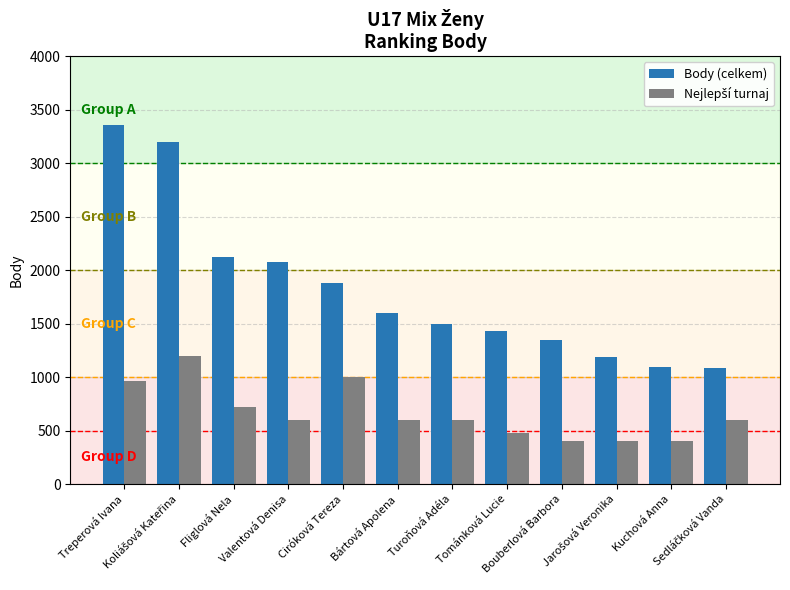

What is the smallest value displayed?

400